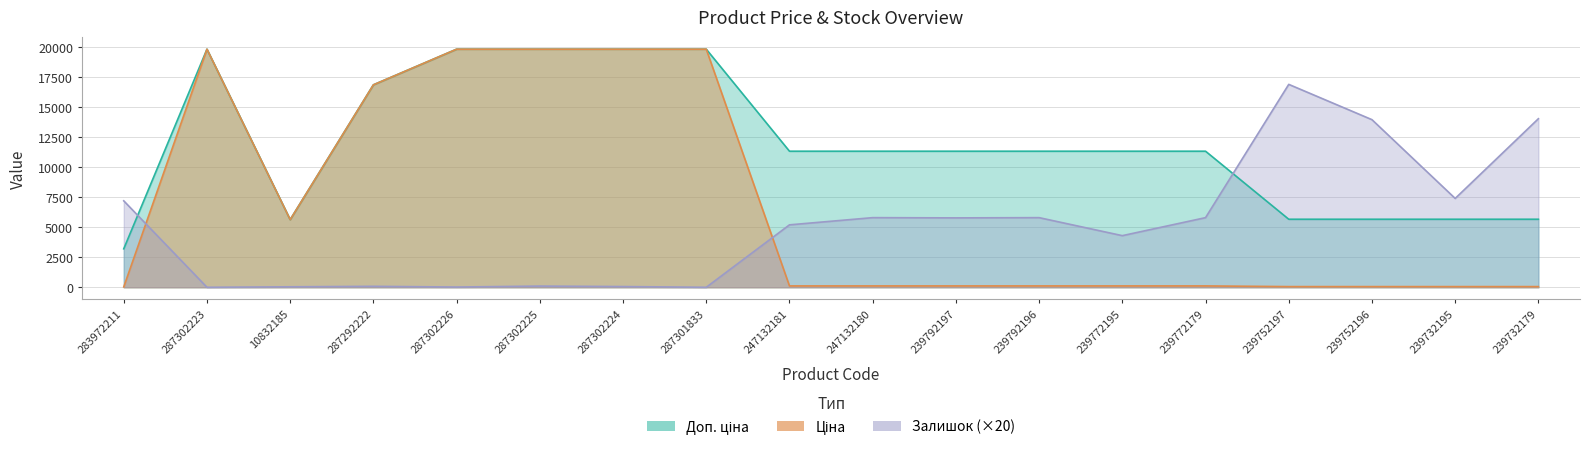

The value of Доп. ціна at 239732179 is 1847.6. True or false?

False